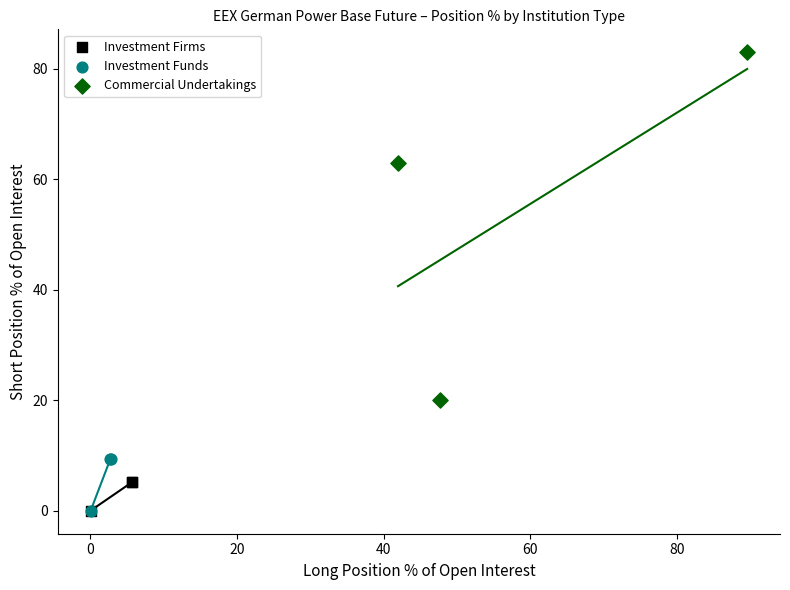

Which series has the largest Y range (max minus min)?

Commercial Undertakings